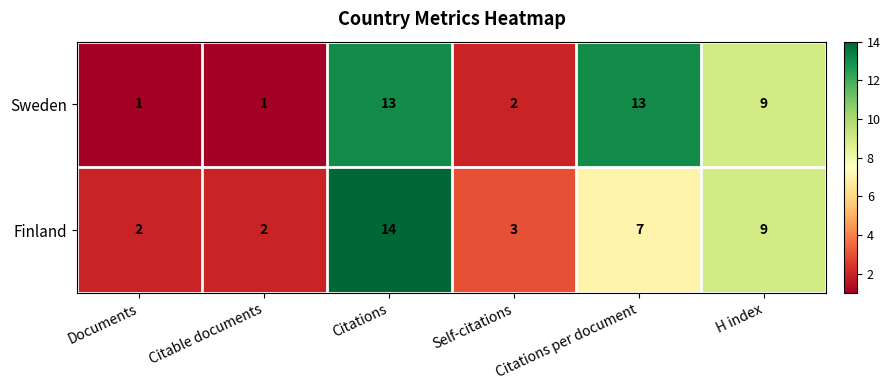

What is the spread (max minus min) of values at Citations?

1